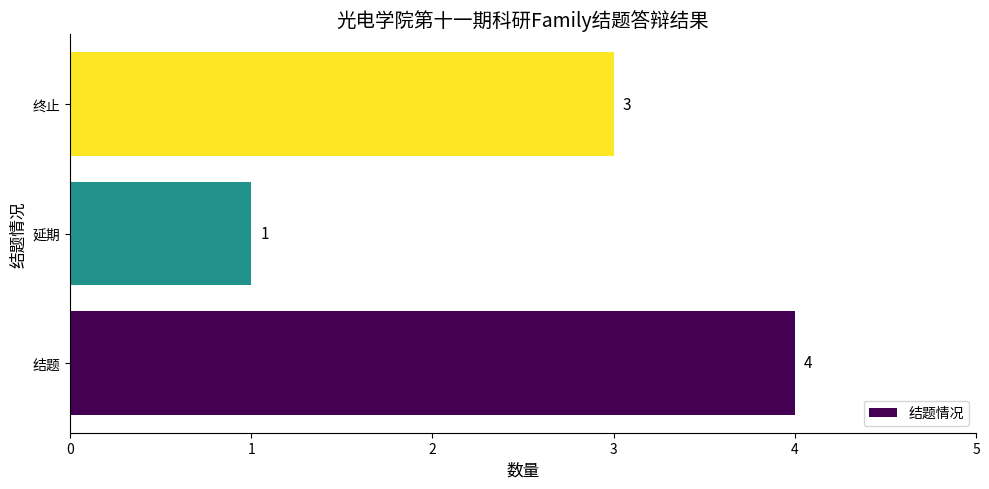

What is the sum of all values?

8